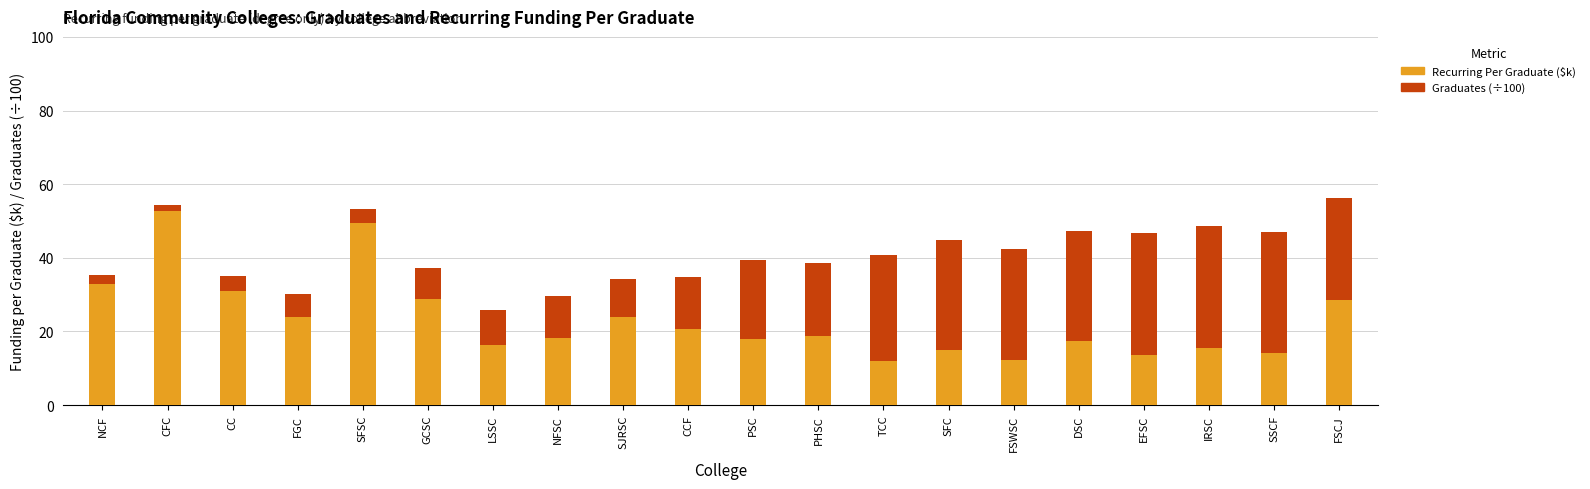

What is the total value across all series at SFSC?

53.2